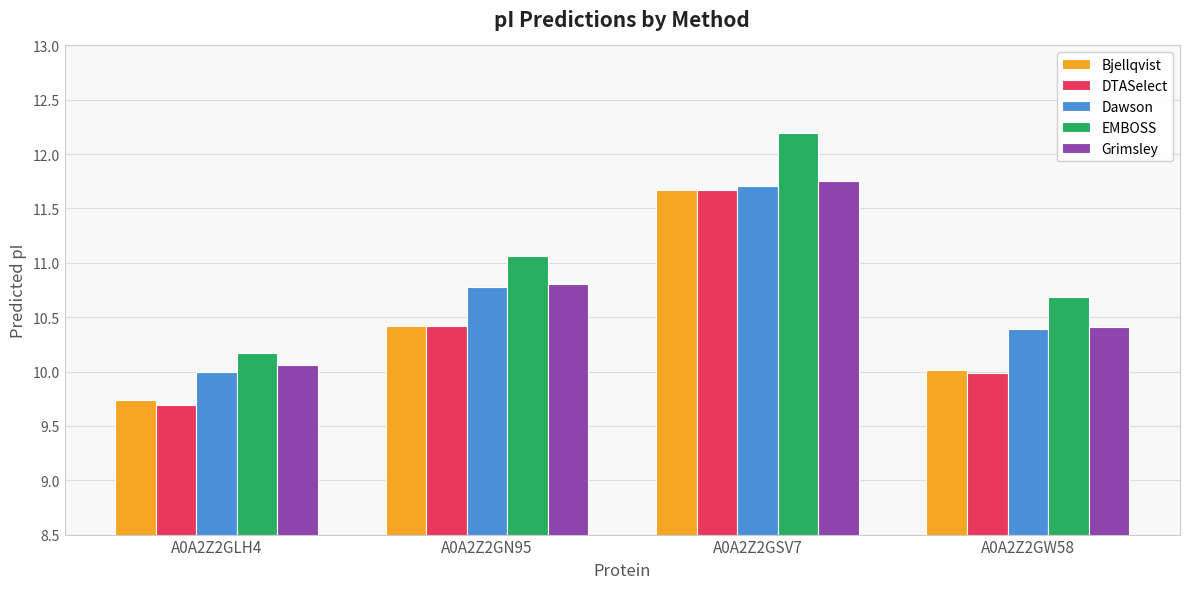

Are the bars horizontal?

No